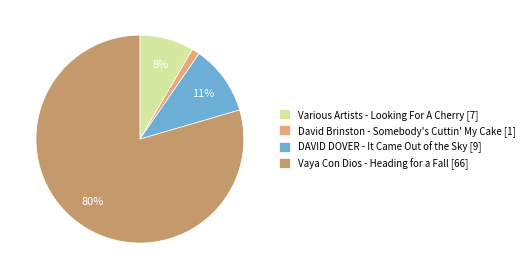

What is the largest slice in the pie chart?

Vaya Con Dios - Heading for a Fall